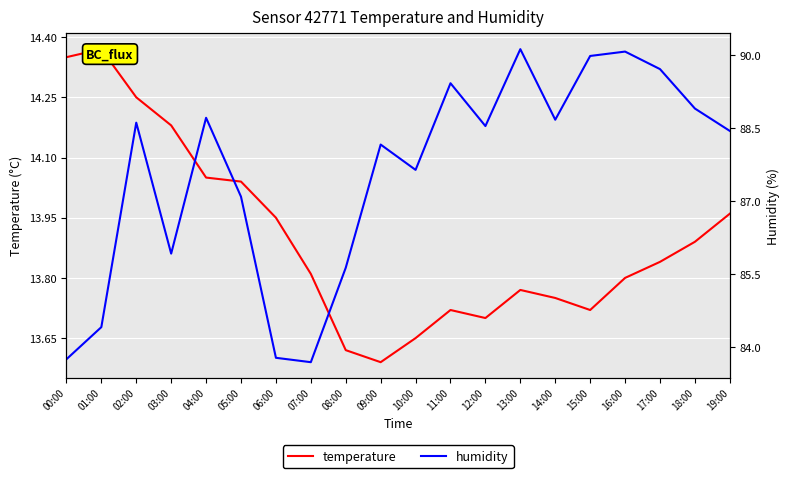

How many series are shown in this chart?

2